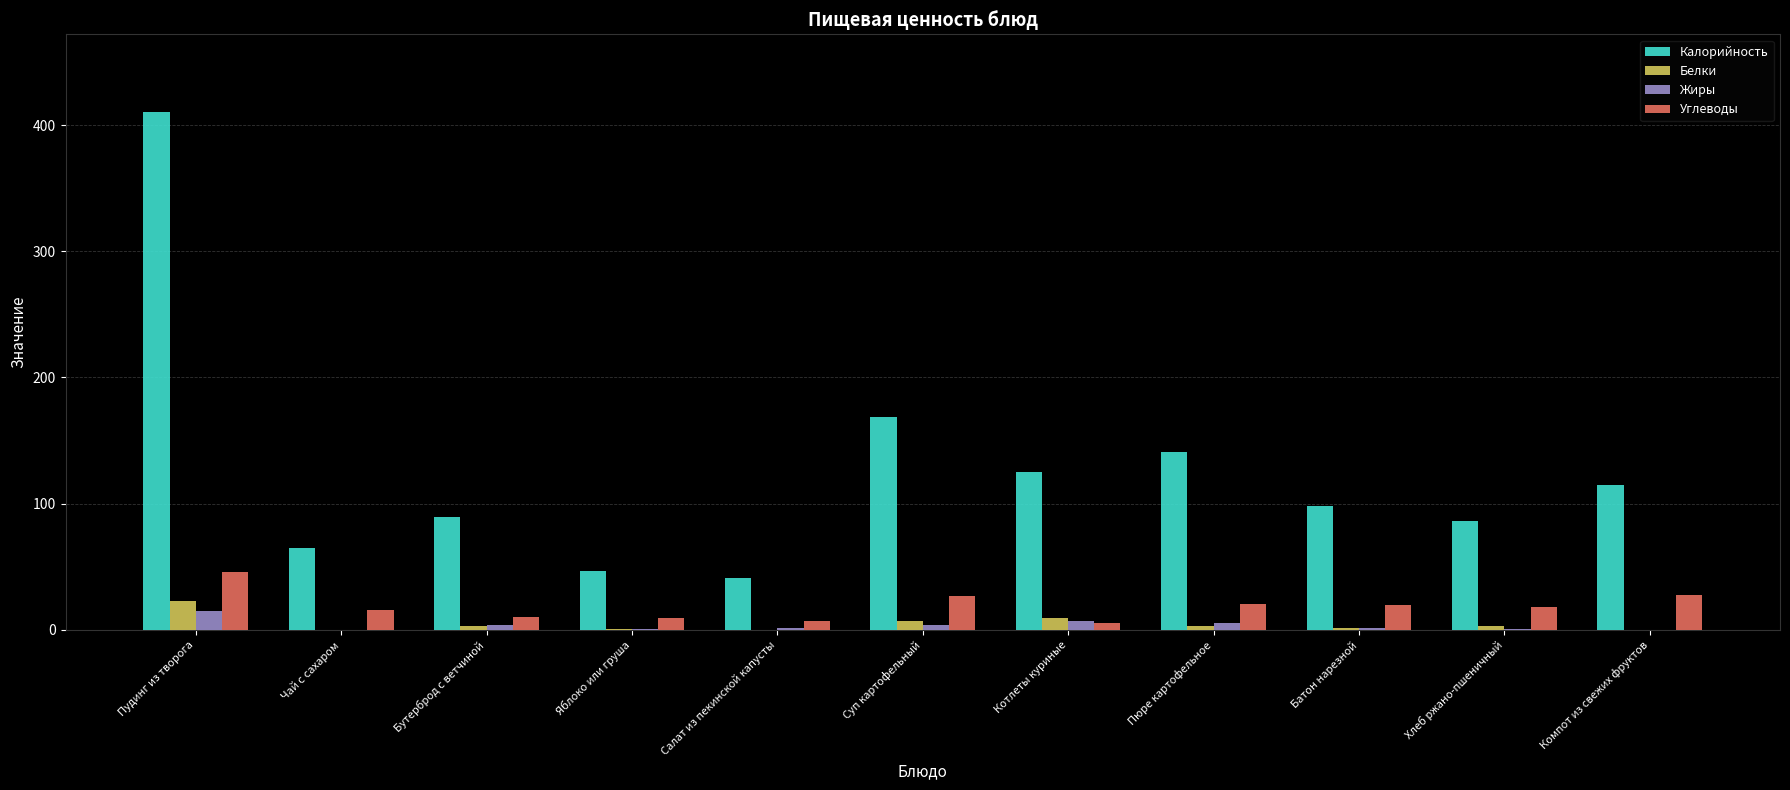

What is the highest value of the Жиры series?

15.3